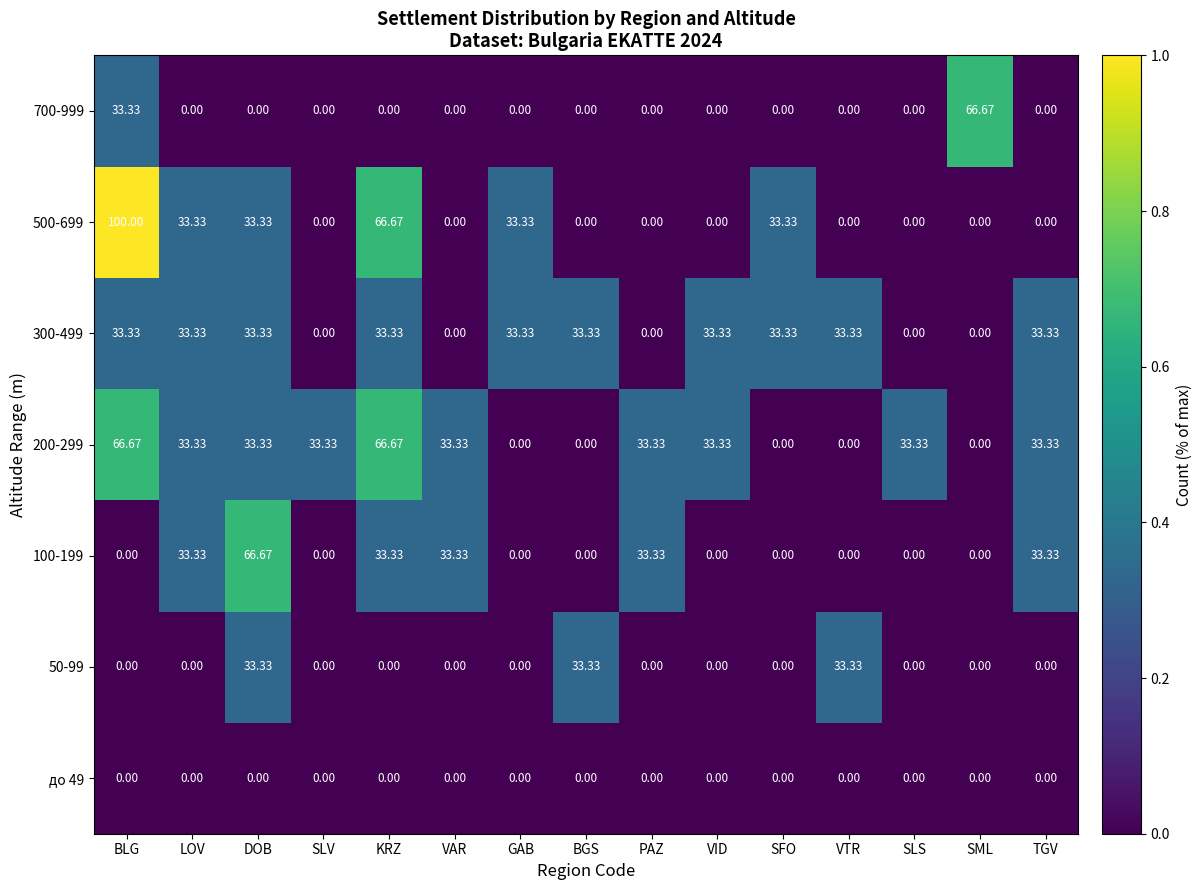

Is the value of 300-499 at KRZ greater than the value of 700-999 at PAZ?

Yes